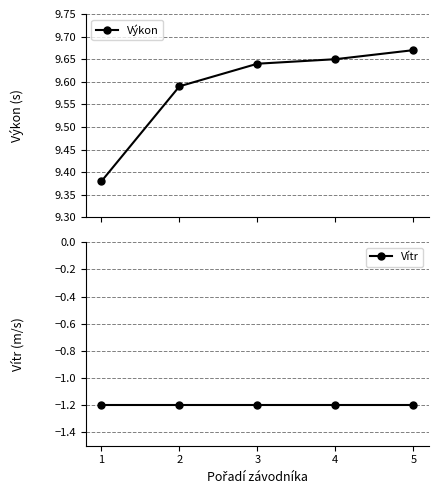

Reading left to right, extract all data points from this chart.

Výkon: 9.4	9.6	9.6	9.7	9.7
Vítr: -1.2	-1.2	-1.2	-1.2	-1.2